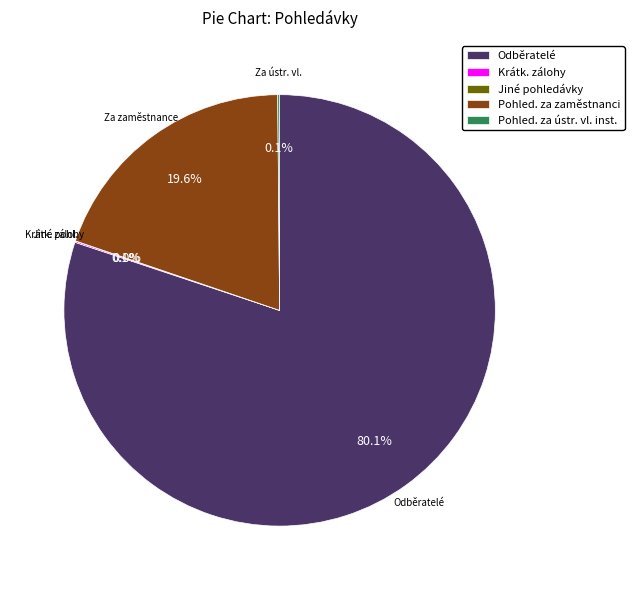

Which slice is the largest?

Odběratelé